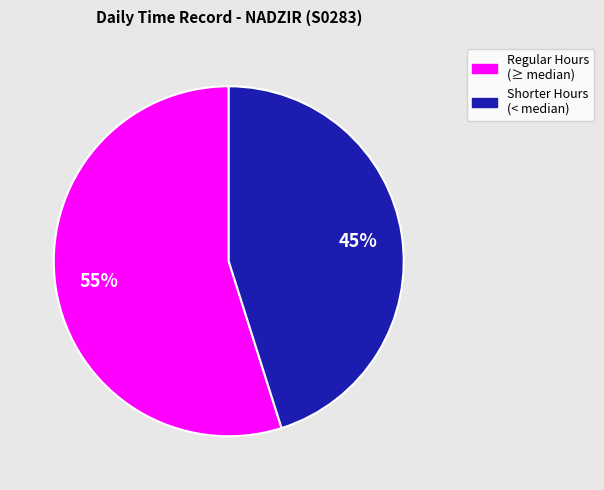

Does any single category account for the majority?

Yes